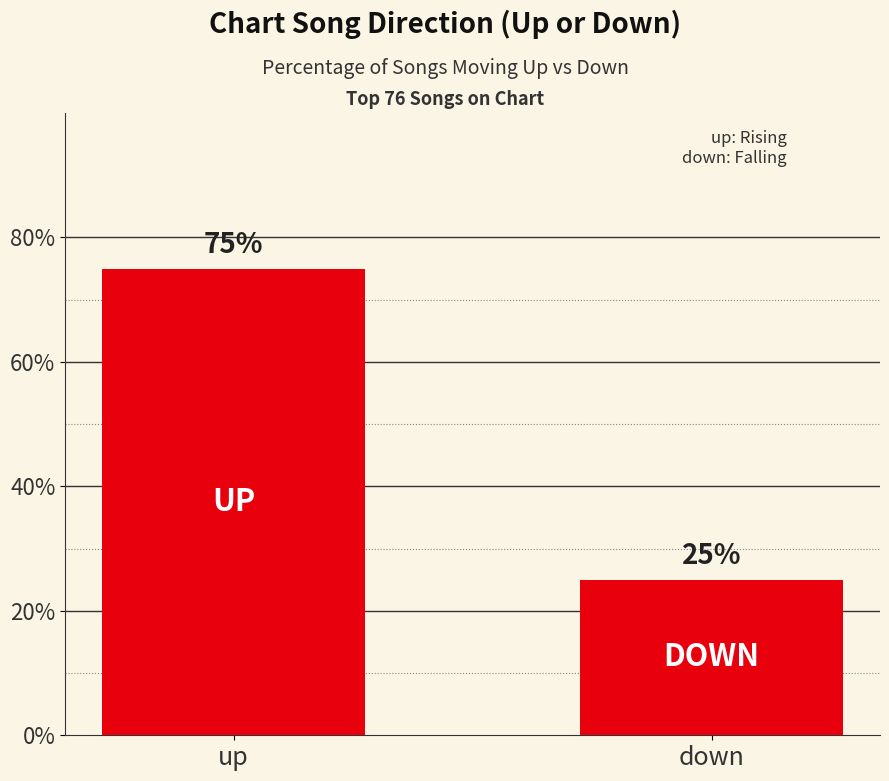

What is the ratio of the value at down to the value at up?

0.3